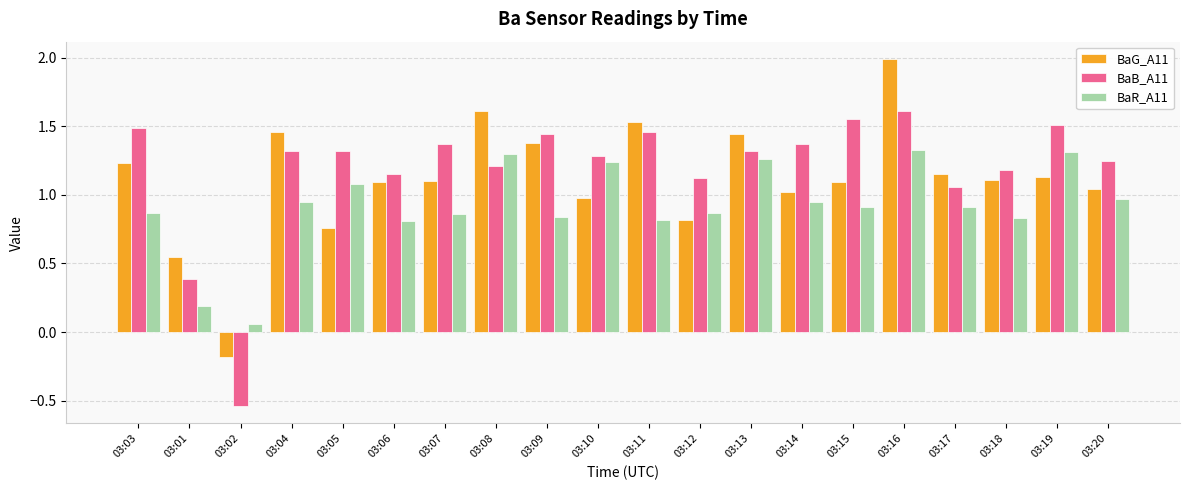

List the series in order of their peak value, lowest first.

BaR_A11, BaB_A11, BaG_A11